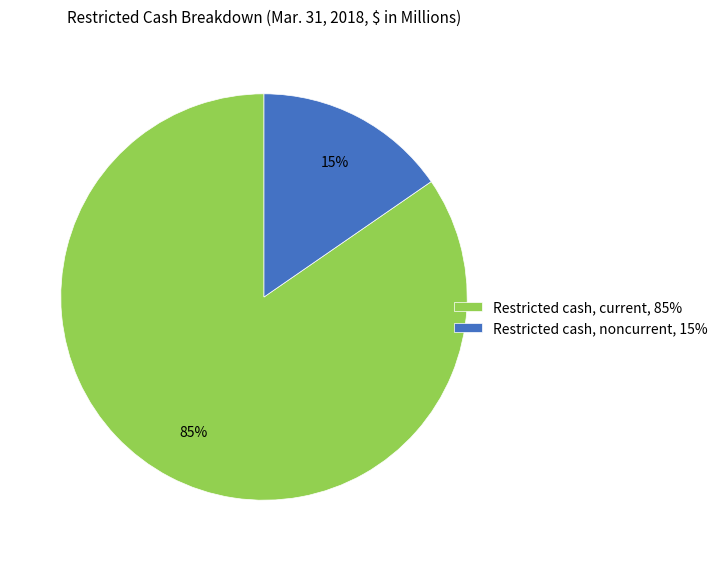

To the nearest percent, what is the average slice percentage?

50%